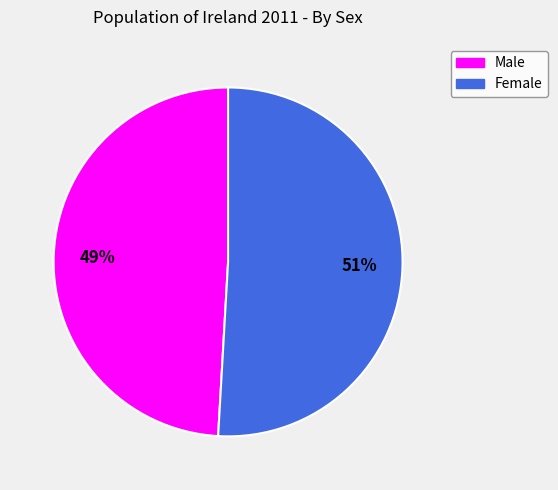

Is there any slice that represents more than half of the pie?

Yes